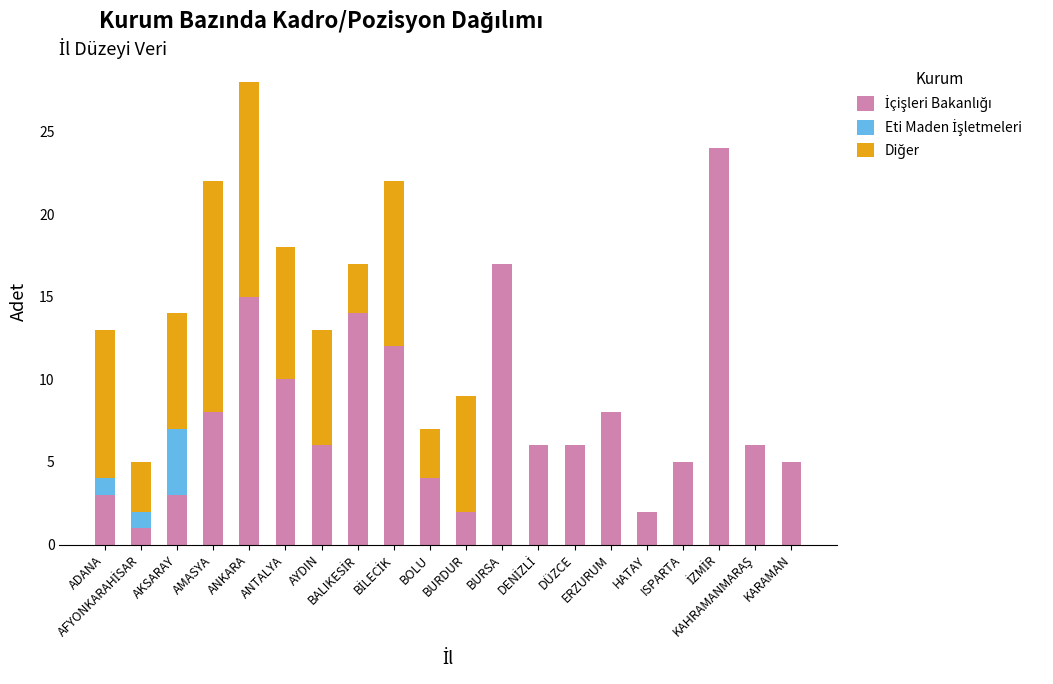

What is the difference between the İçişleri Bakanlığı values at ANTALYA and İZMİR?

14